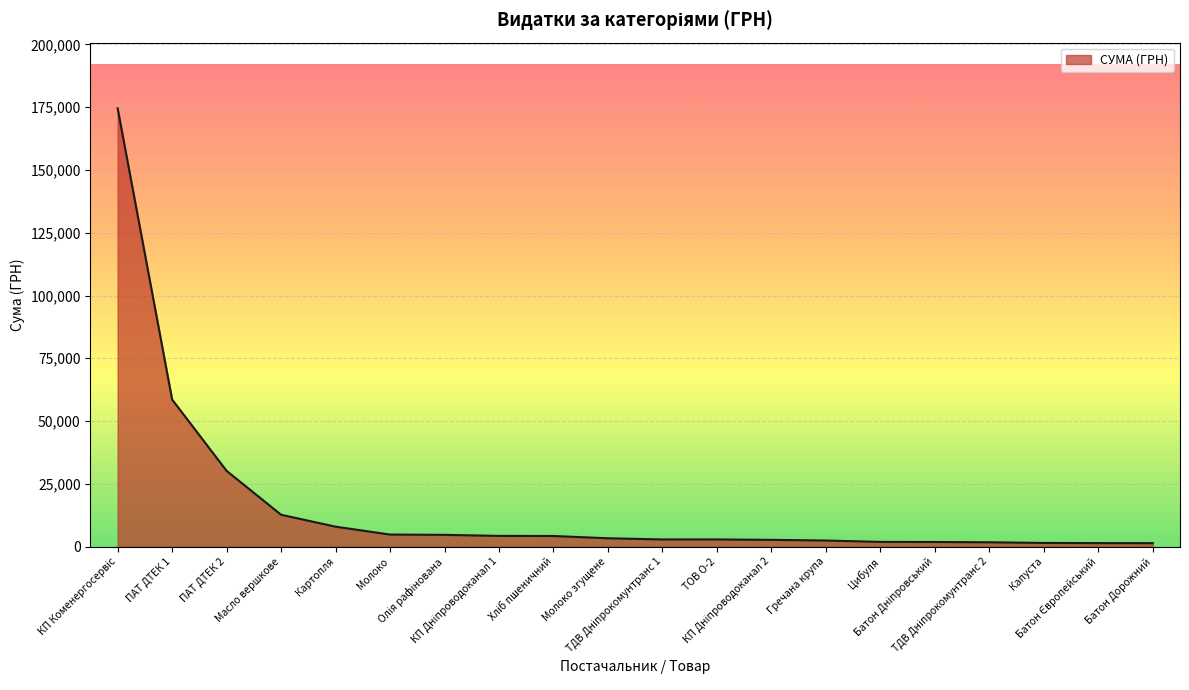

What is the difference between the maximum and minimum values?

173161.2